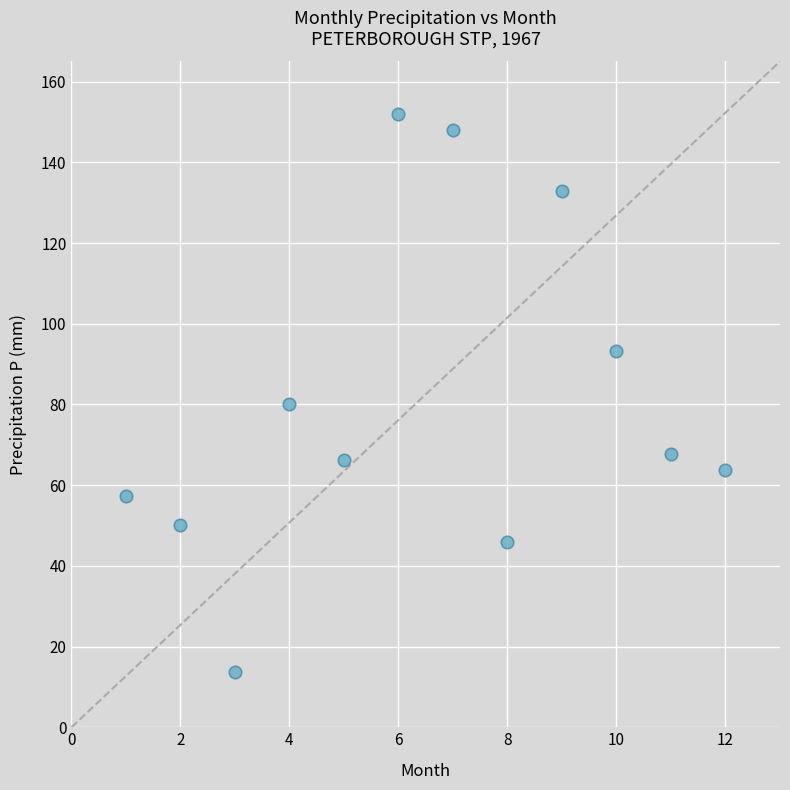

What Y value in the scatter plot is closest to 82?

80.2